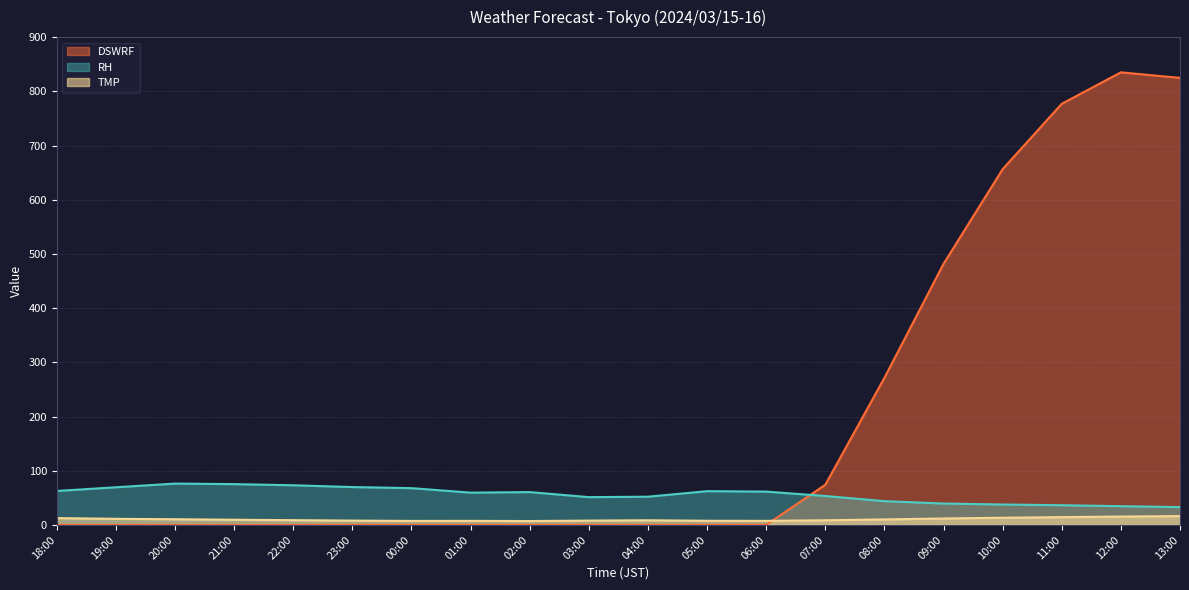

What is the sum of all TMP values?

204.9